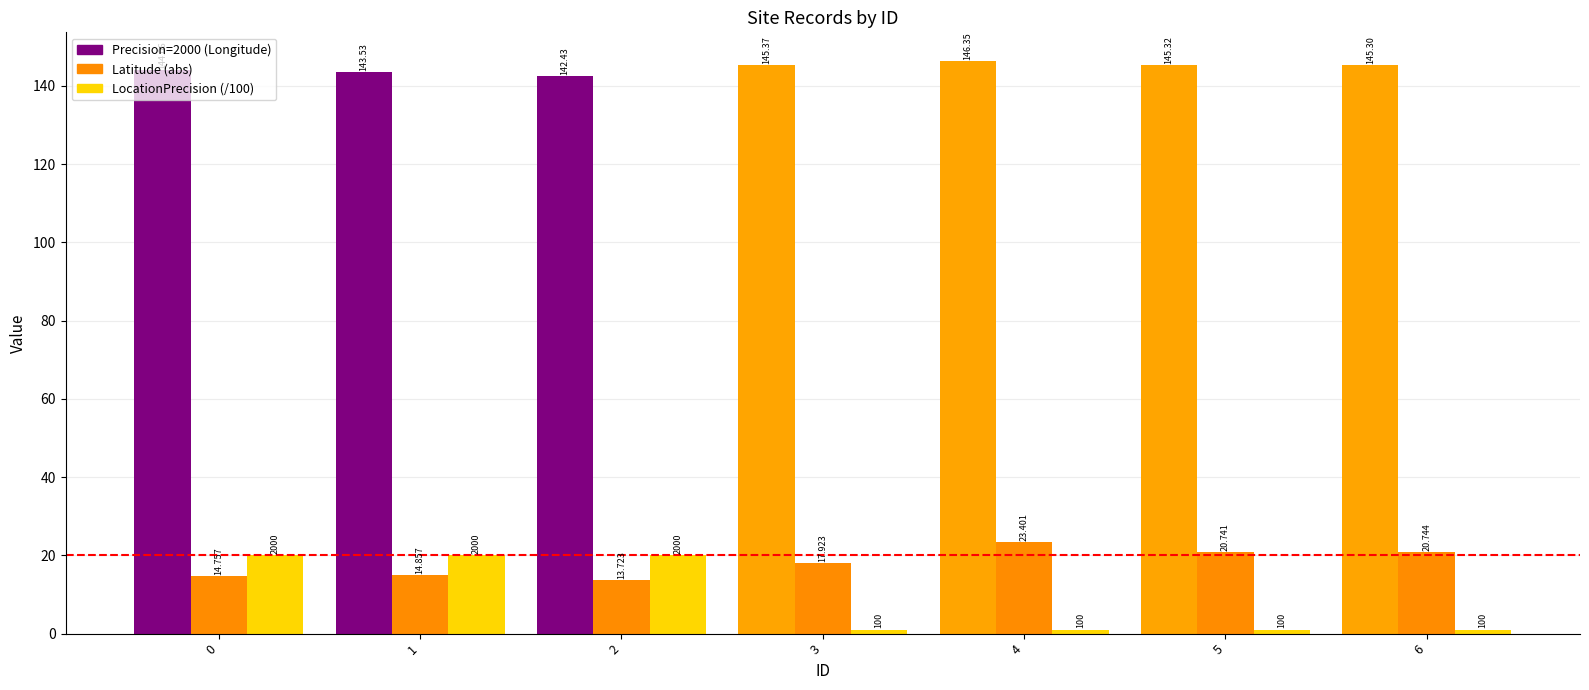

Between 6 and 0, which is larger?

6